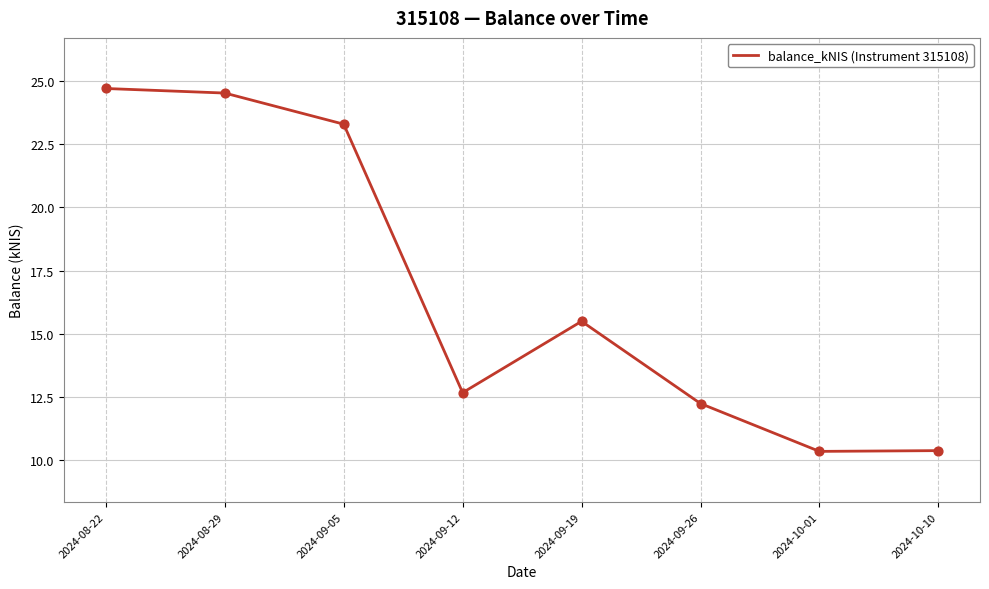

Between 2024-10-01 and 2024-09-19, which is larger?

2024-09-19